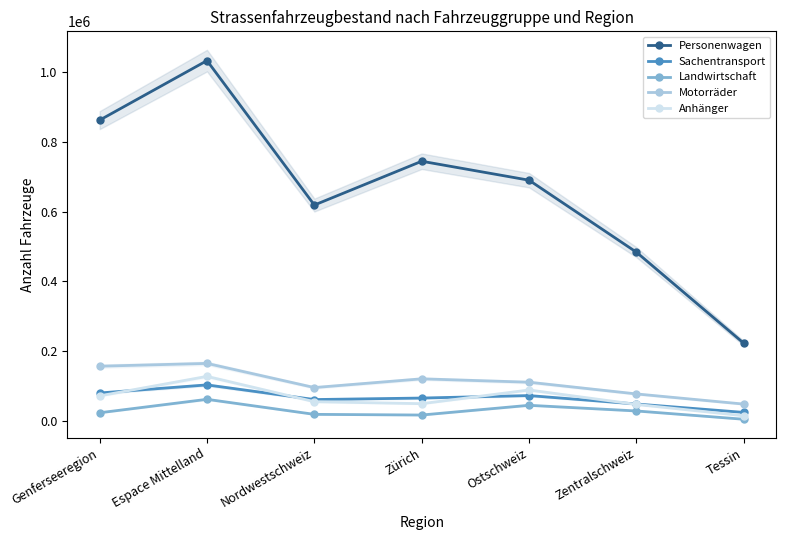

What is the sum of the Personenwagen values at Zentralschweiz and Genferseeregion?

1346960